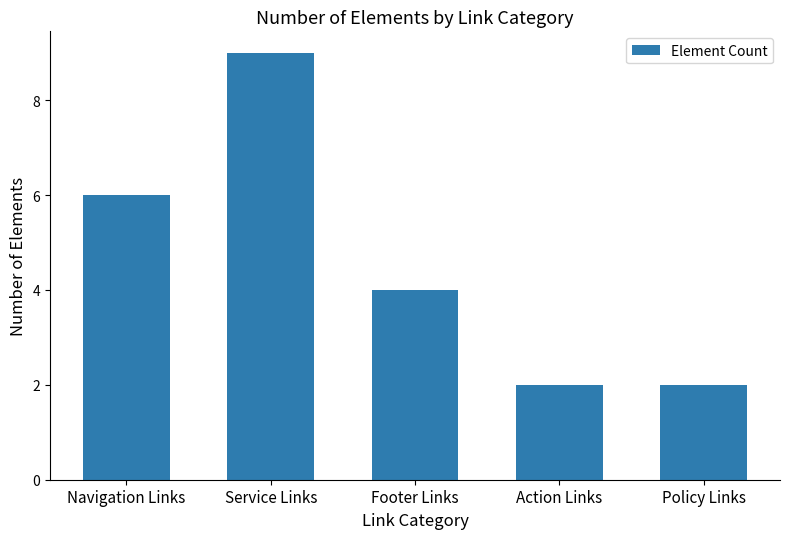

What is the average value?

5